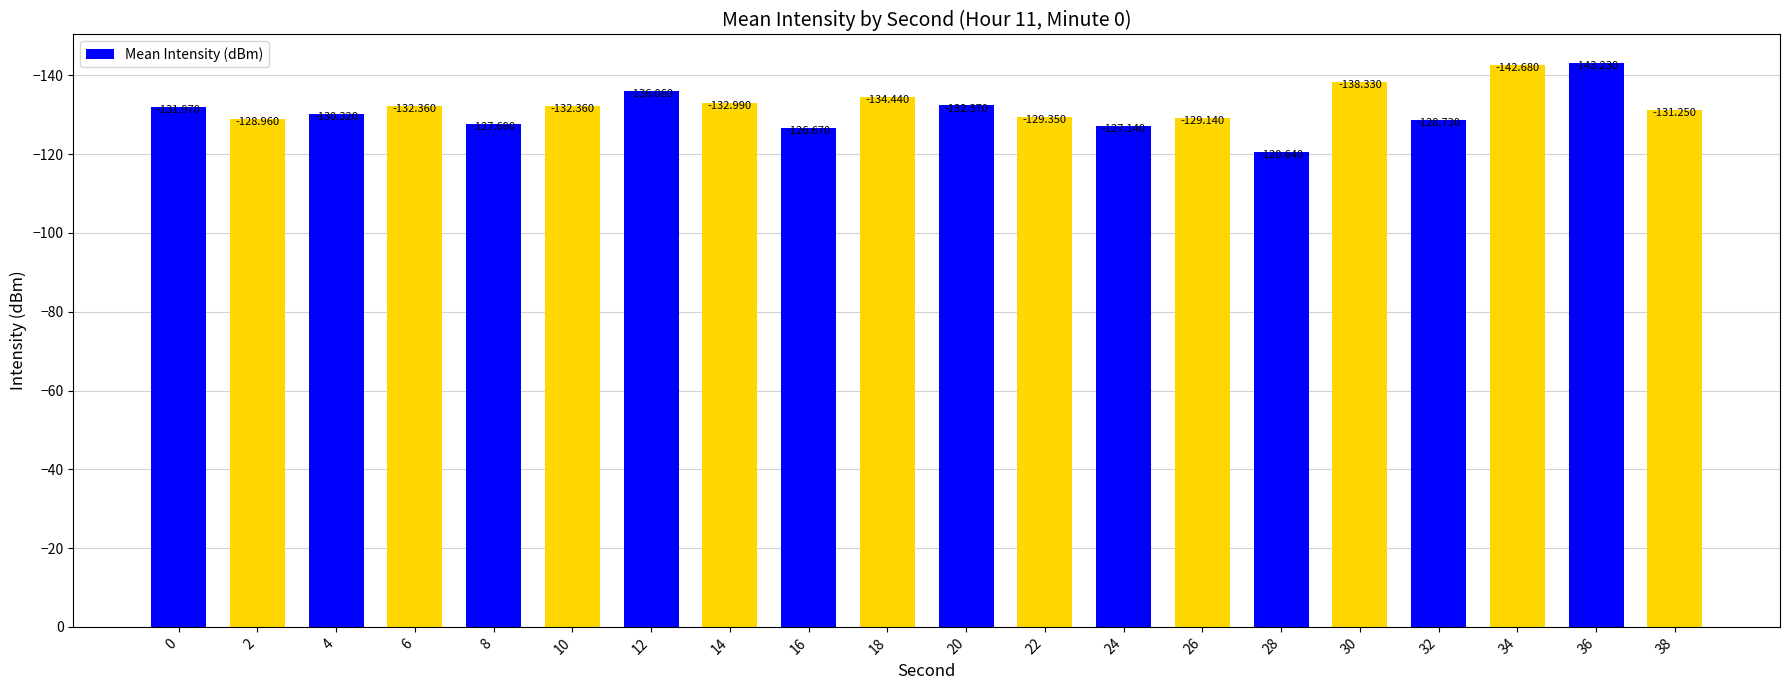

What is the value of the 13th bar from the left?

-127.1